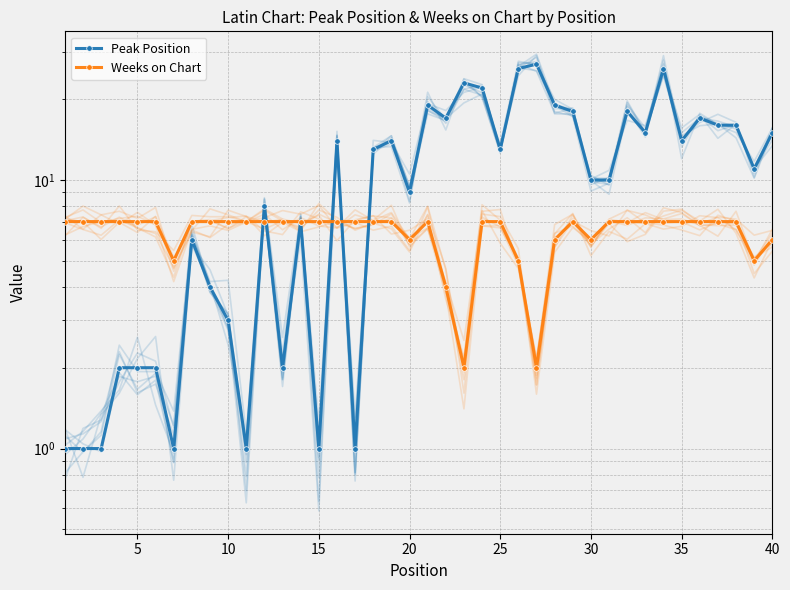

What is the maximum value shown in the chart?

27